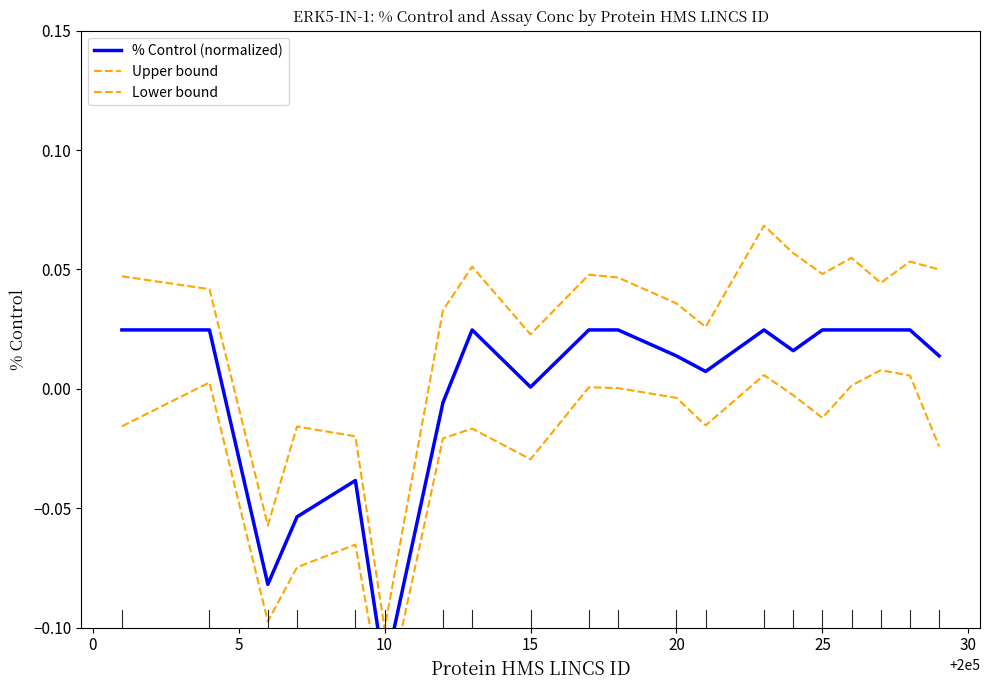

How many values in the Lower bound series exceed 0?

7